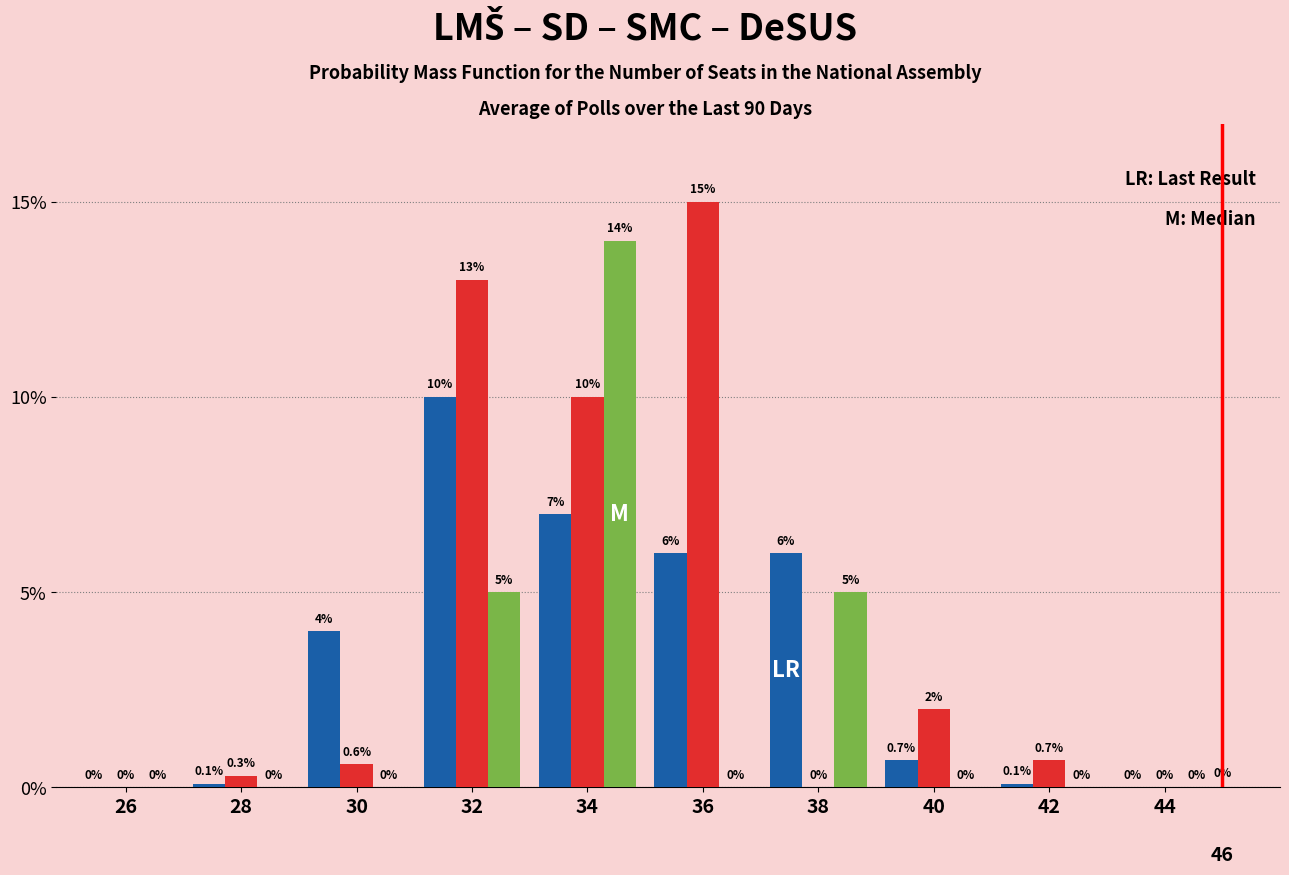

At which category is the sum across all series the highest?

34